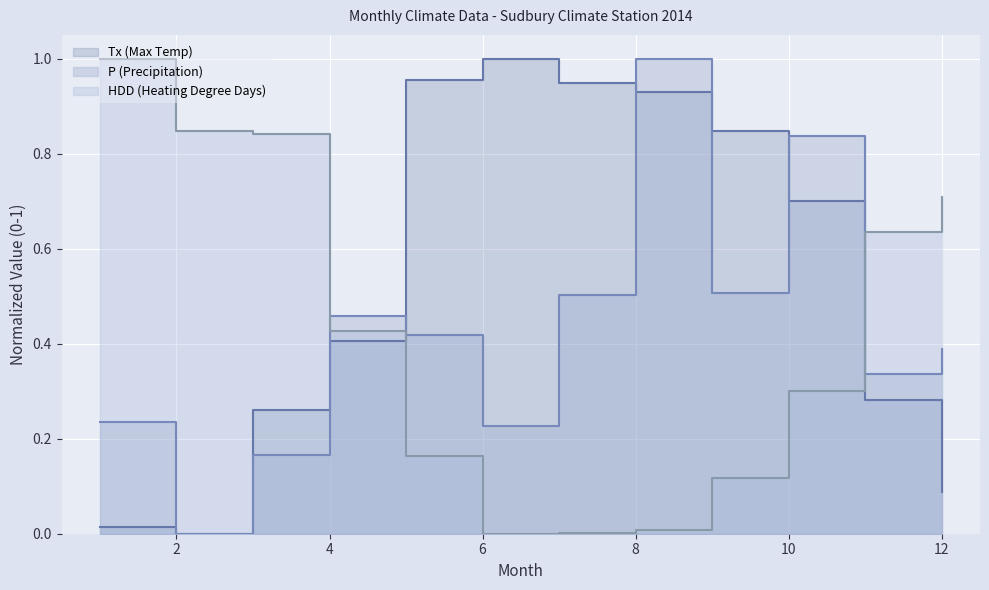

True or false: Tx and HDD intersect in this chart.

True